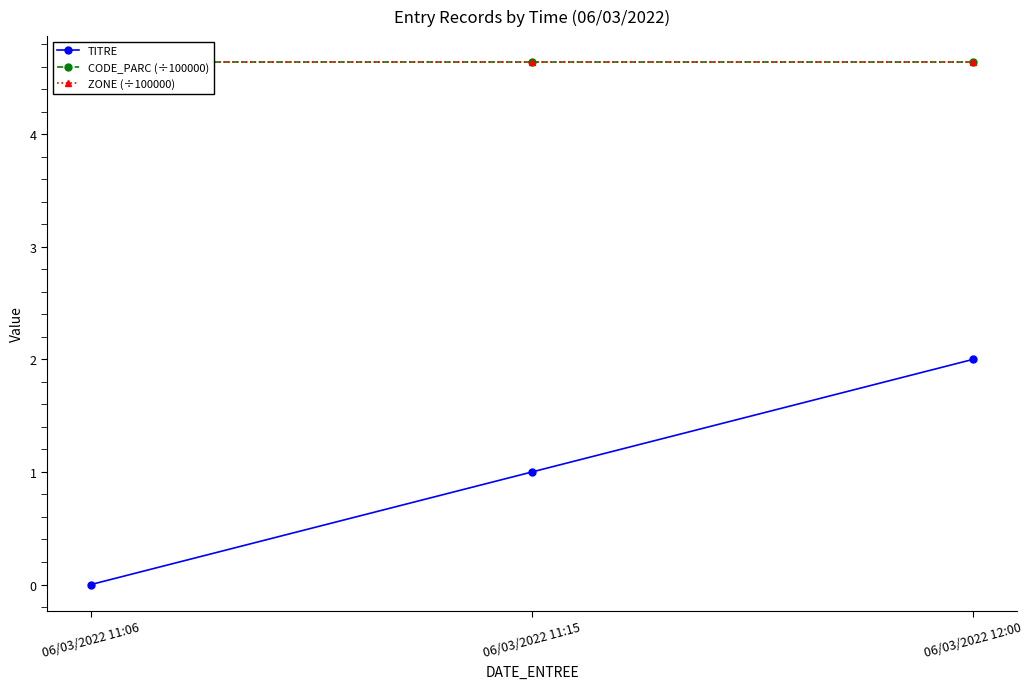

Which has a higher value, 06/03/2022 11:06 or 06/03/2022 12:00?

06/03/2022 12:00